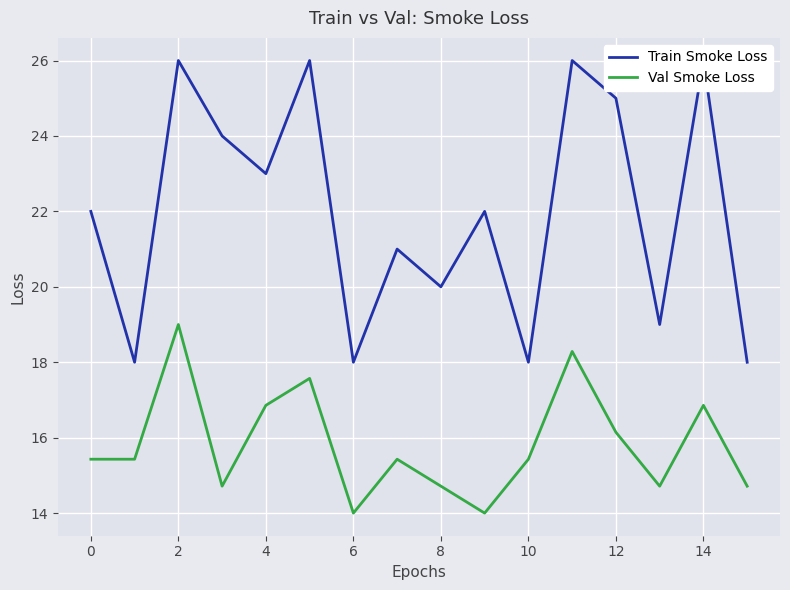

What are all the series names shown in the legend?

Train Smoke Loss, Val Smoke Loss